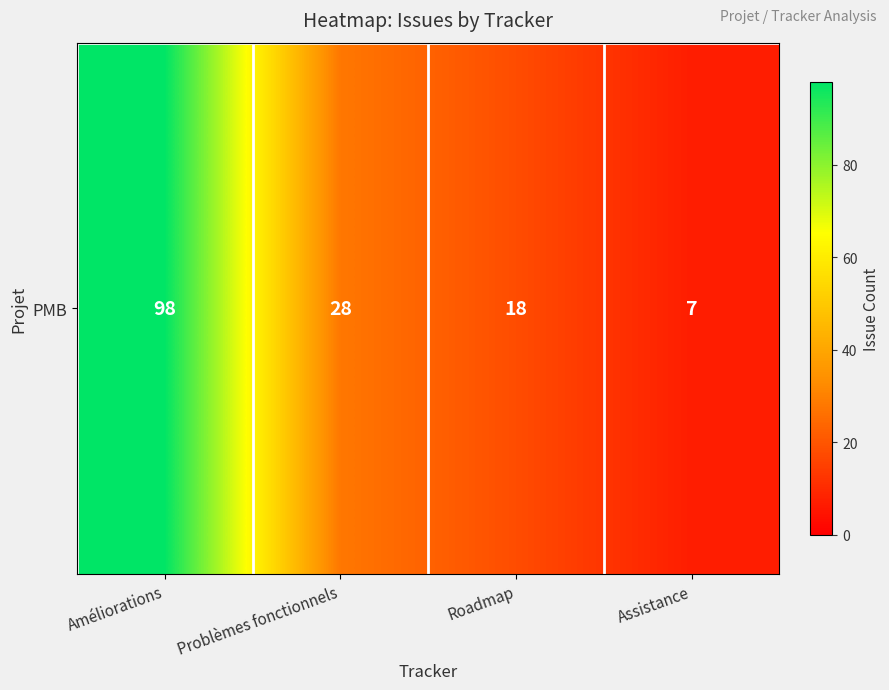

What value does the data have at Assistance, to the nearest 10?

10